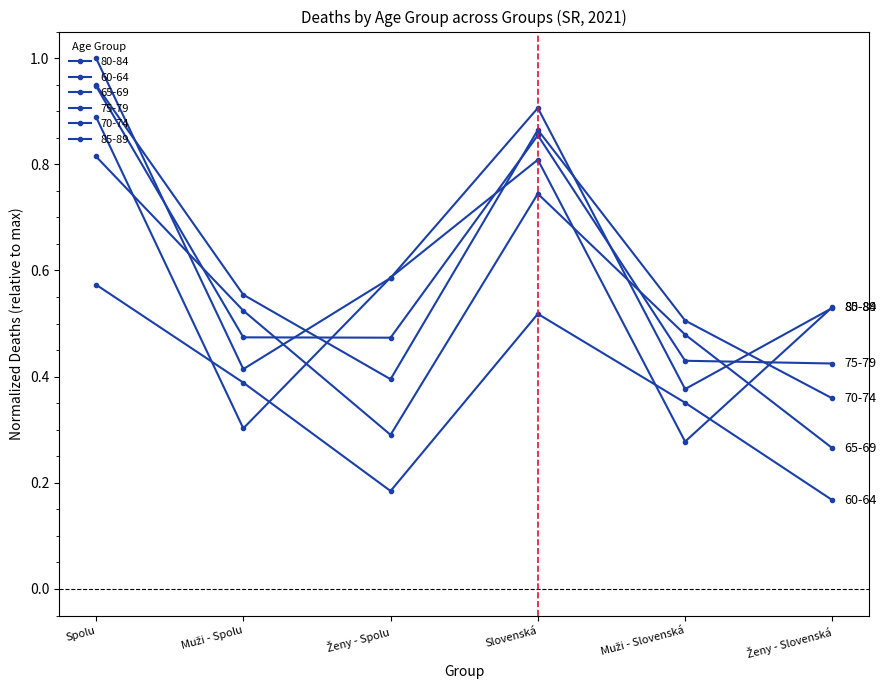

How many distinct data groups are displayed?

6